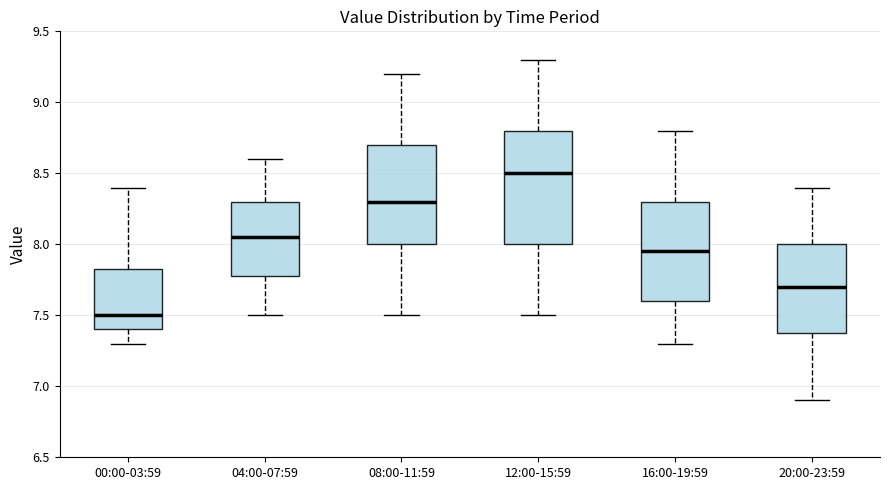

Where does the lower whisker of the box for 20:00-23:59 end on the y-axis? The values are not printed on the chart, so give them approximately, as read against the axis.

6.90